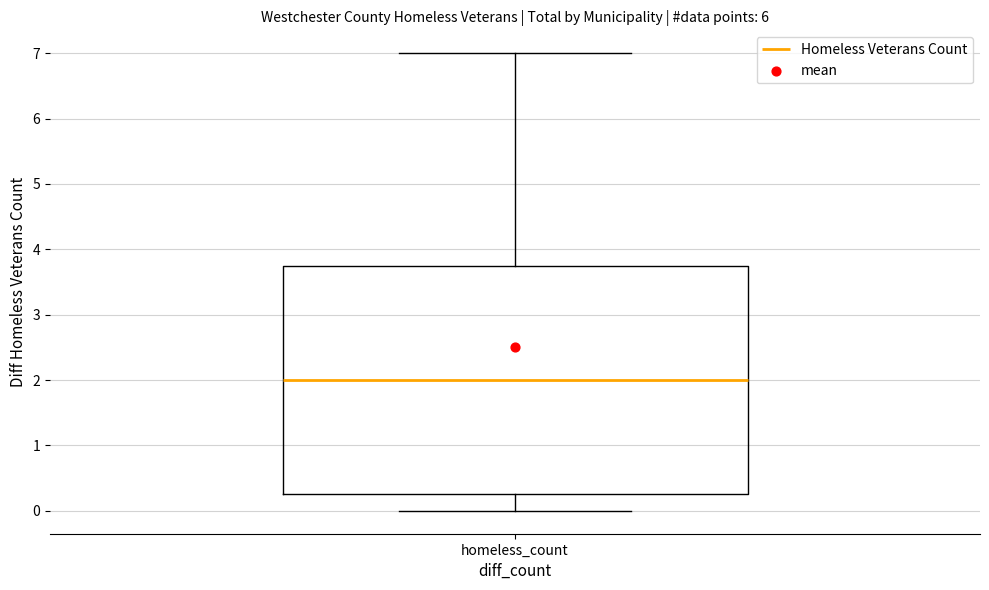

Read this box plot against the y-axis: the position of the median line, the range covered by the box, and the ends of both whiskers. The values are not printed on the chart, so give them approximately, as read against the axis.

median 2.0, box 0.3 to 3.8, whiskers 0.0 to 7.0